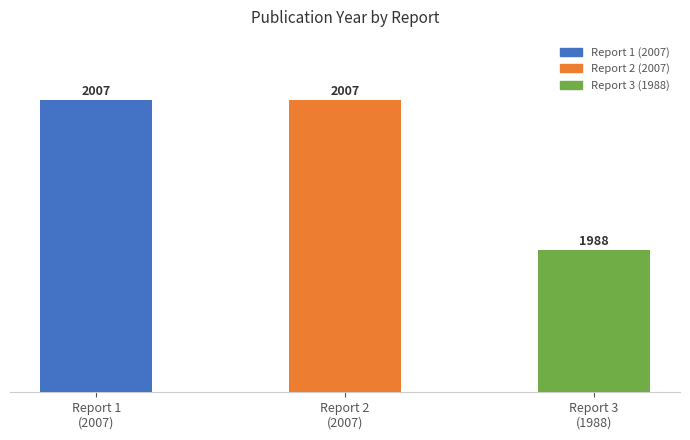

How many data points are less than 2007?

1